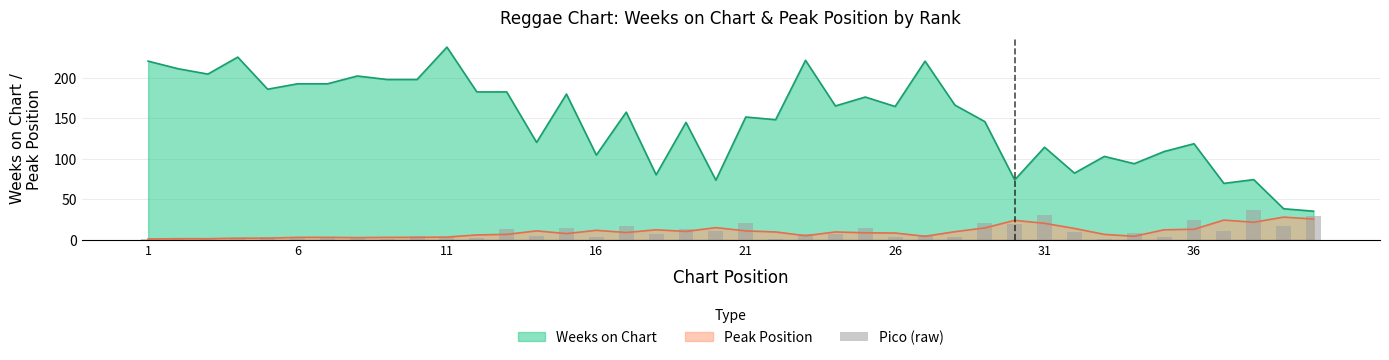

True or false: Weeks on Chart and Peak Position intersect in this chart.

False